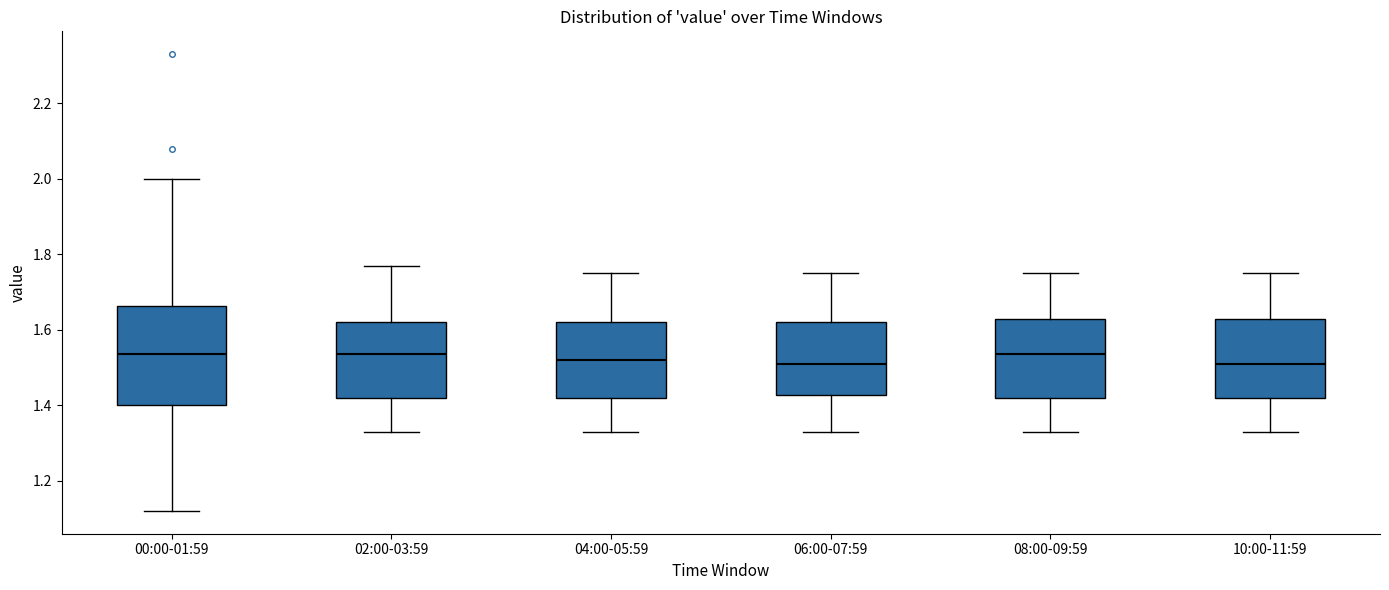

Which box is the tallest, from its lower edge to its upper edge?

00:00-01:59